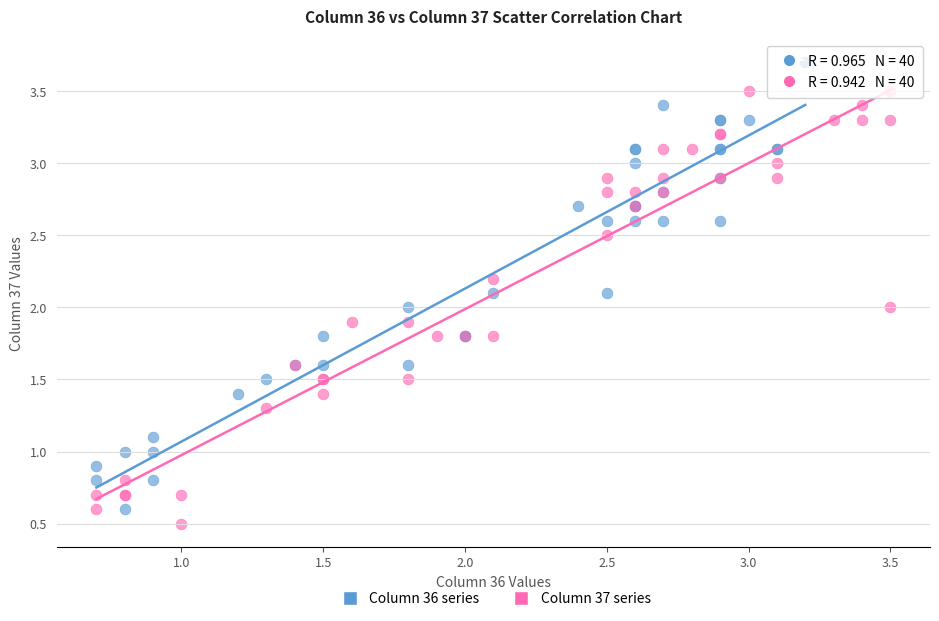

Which series reaches the maximum Y coordinate?

Column 36 series